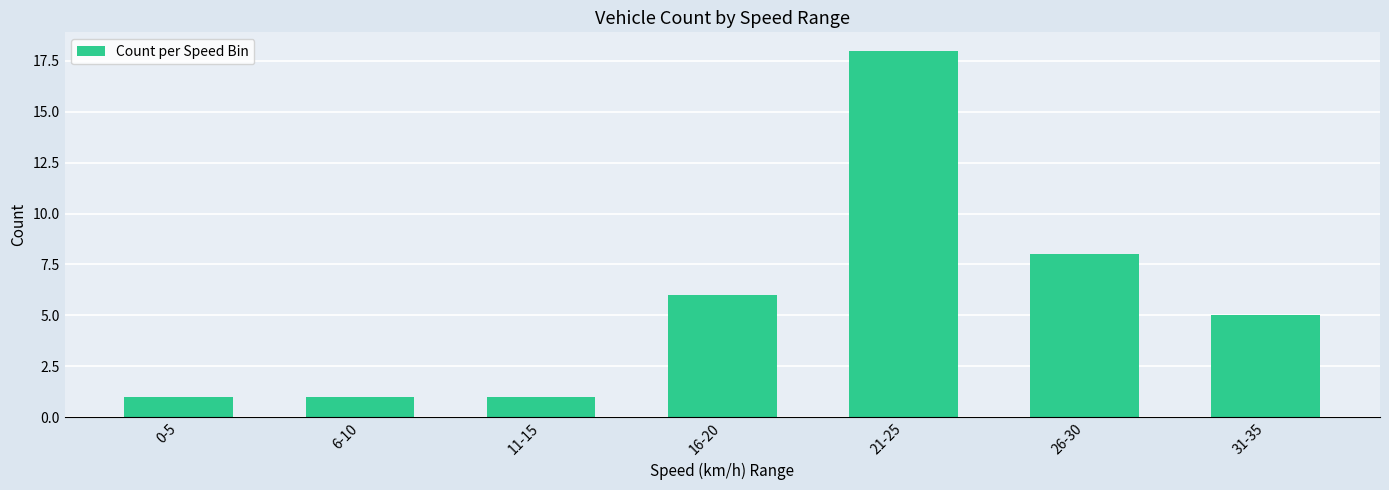

How many values are between 1 and 8?

6